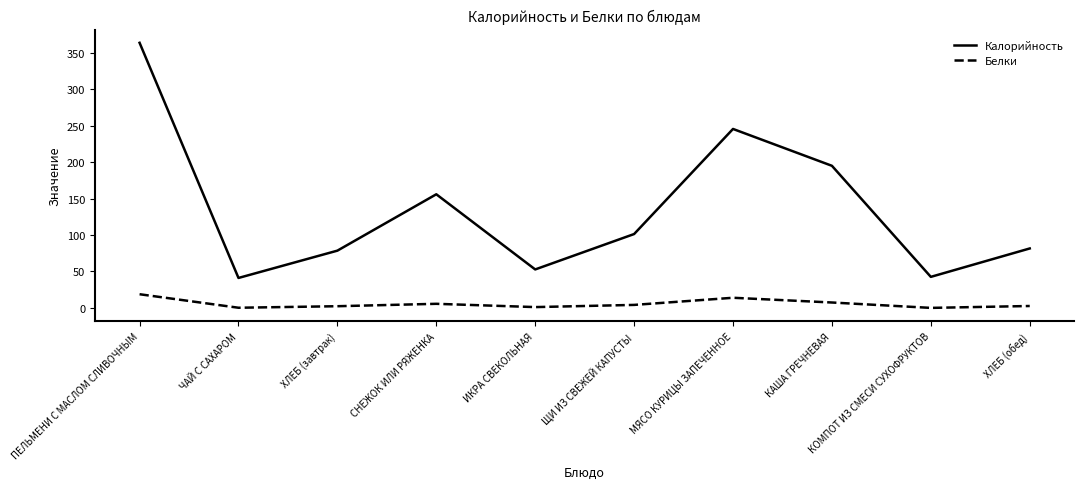

Where is the first local maximum for Белки?

СНЕЖОК ИЛИ РЯЖЕНКА